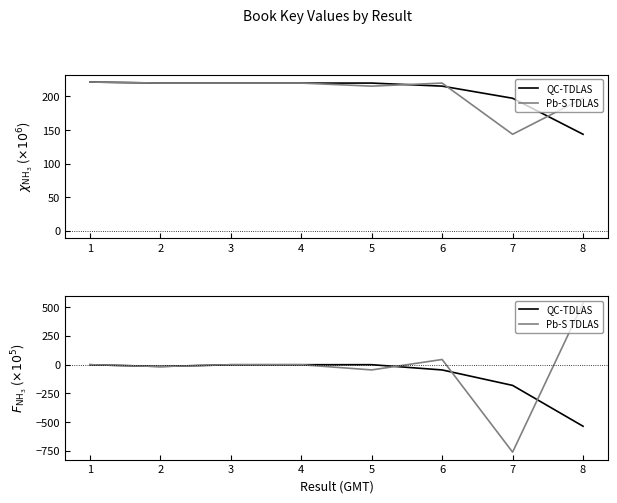

How many categories are shown in the chart?

8